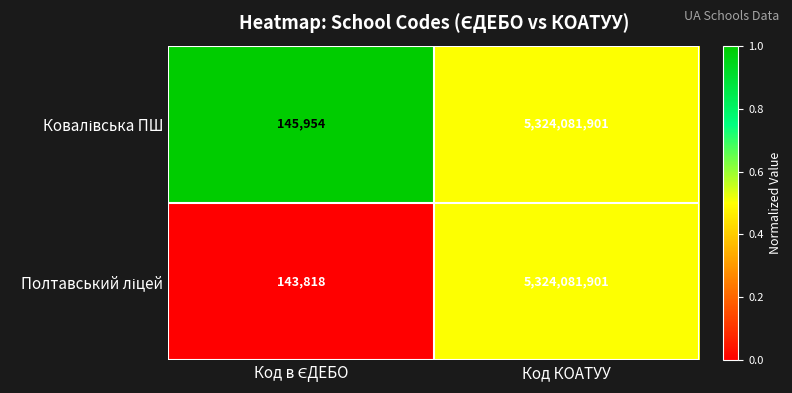

At which category is the sum across all series the highest?

Код КОАТУУ